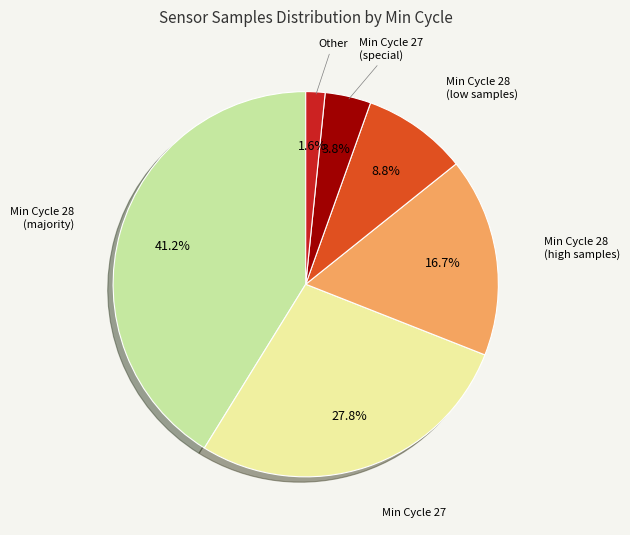

Is there any slice that represents more than half of the pie?

No